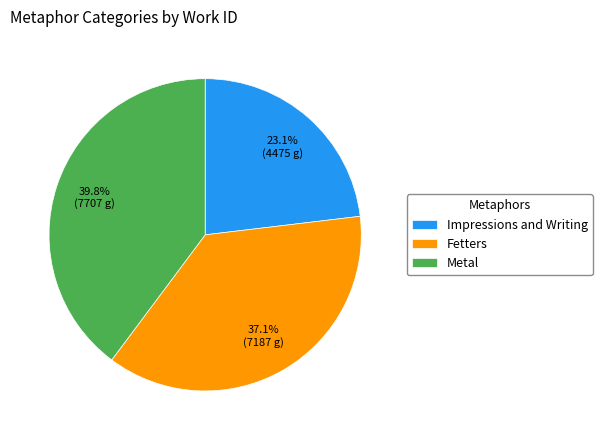

The Fetters slice represents 52% of the pie. True or false?

False